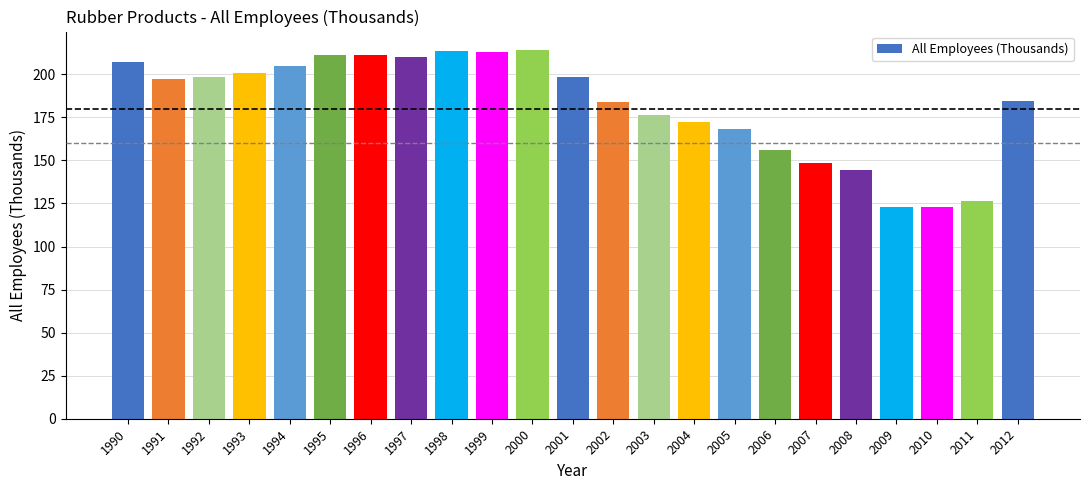

Between 2002 and 1997, which is larger?

1997